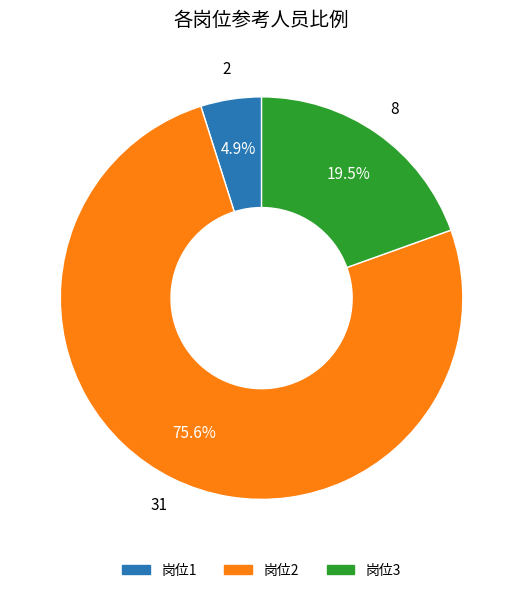

Is there any slice that represents more than half of the pie?

Yes